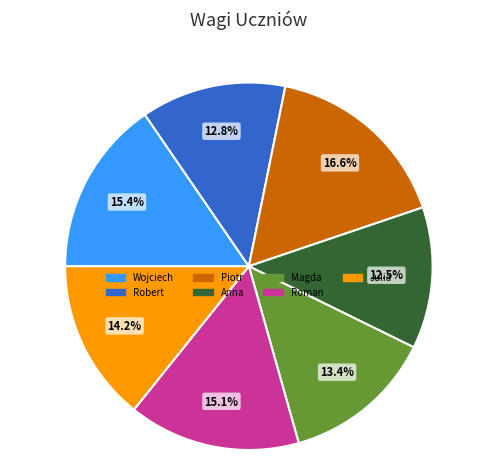

To the nearest percent, what percentage of the pie is Wojciech?

15%